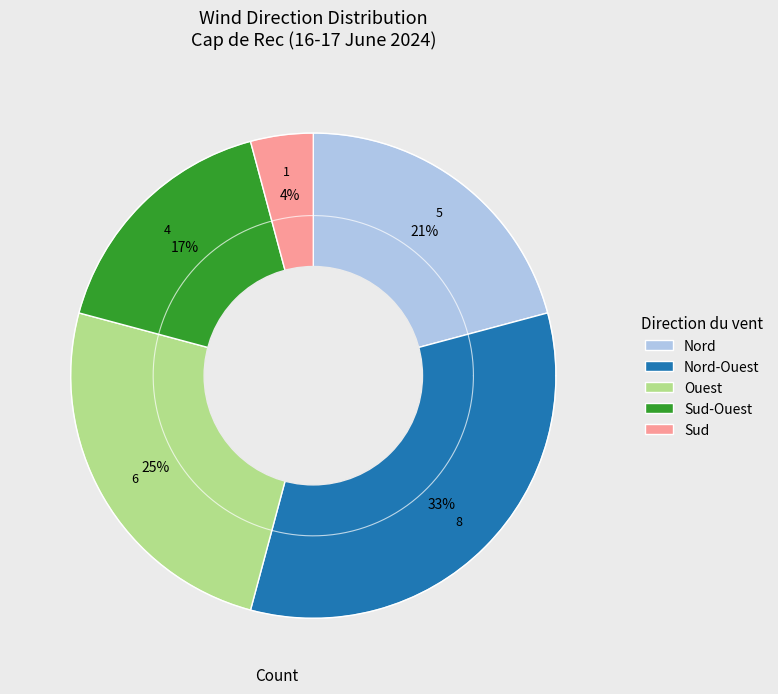

How many segments does this pie chart have?

5